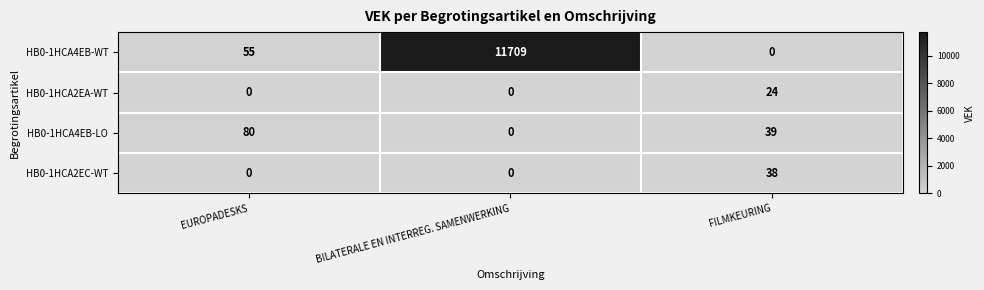

Count the number of data series in this chart.

4